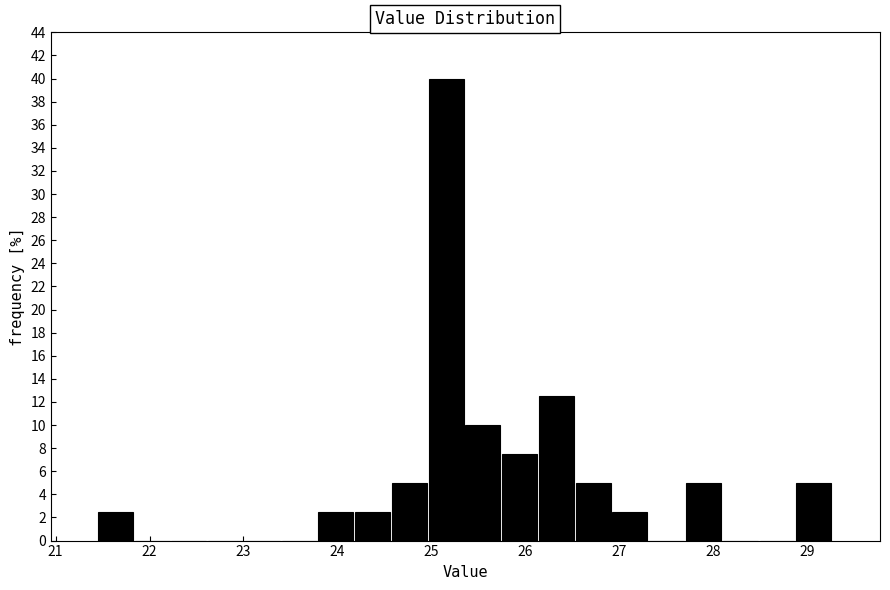

Read against the x-axis, roughly where is the centre of the tallest bar?

25.2